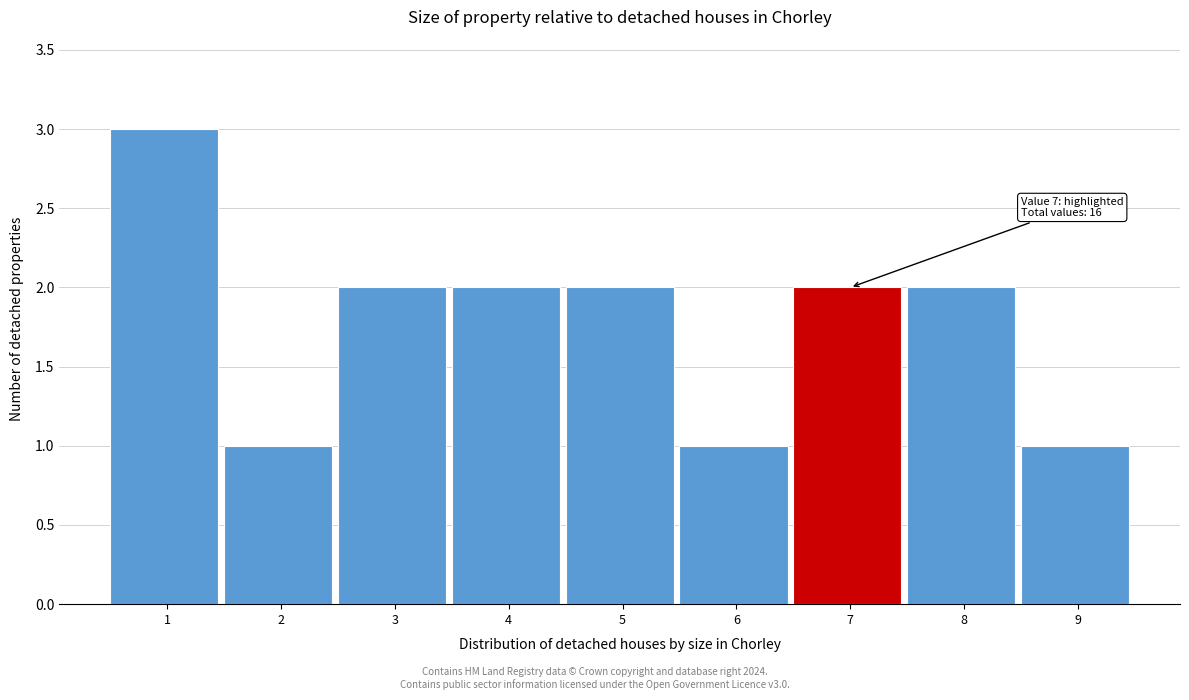

Reading left to right, extract all data points from this chart.

1=3	2=1	3=2	4=2	5=2	6=1	7=2	8=2	9=1